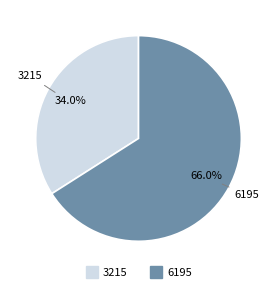

Combined, do 6195 and 3215 account for over 50%?

Yes